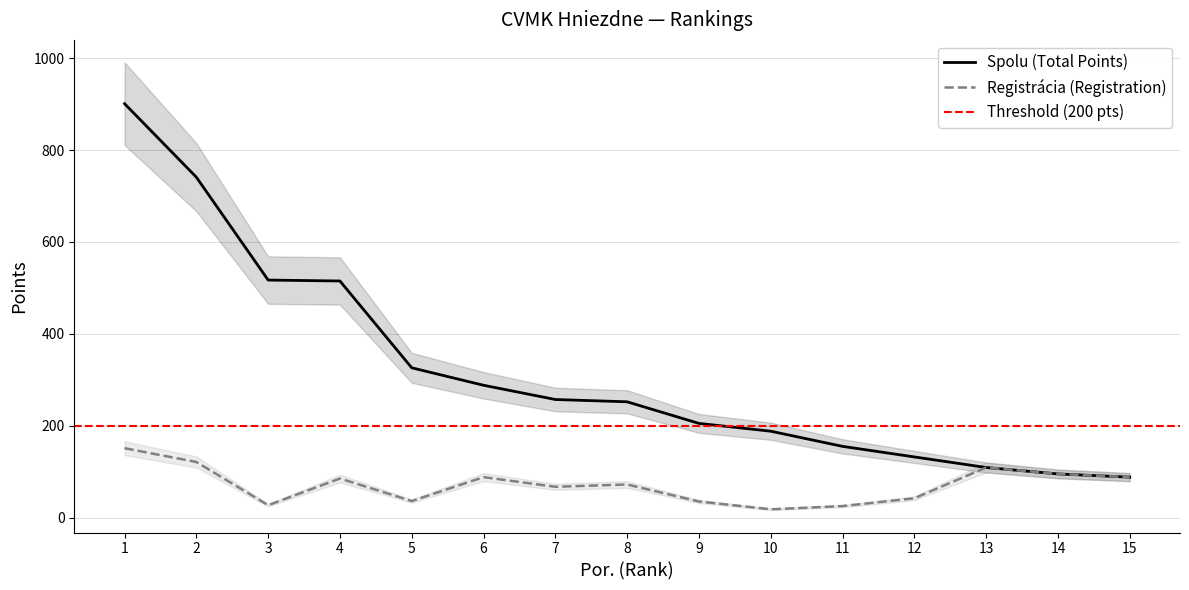

True or false: Spolu (Total Points) and Registrácia (Registration) cross at least once.

False